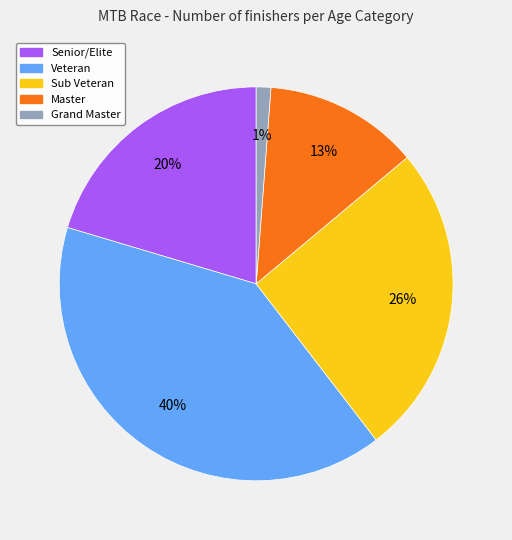

Is it true that Sub Veteran is 16% of the pie?

False